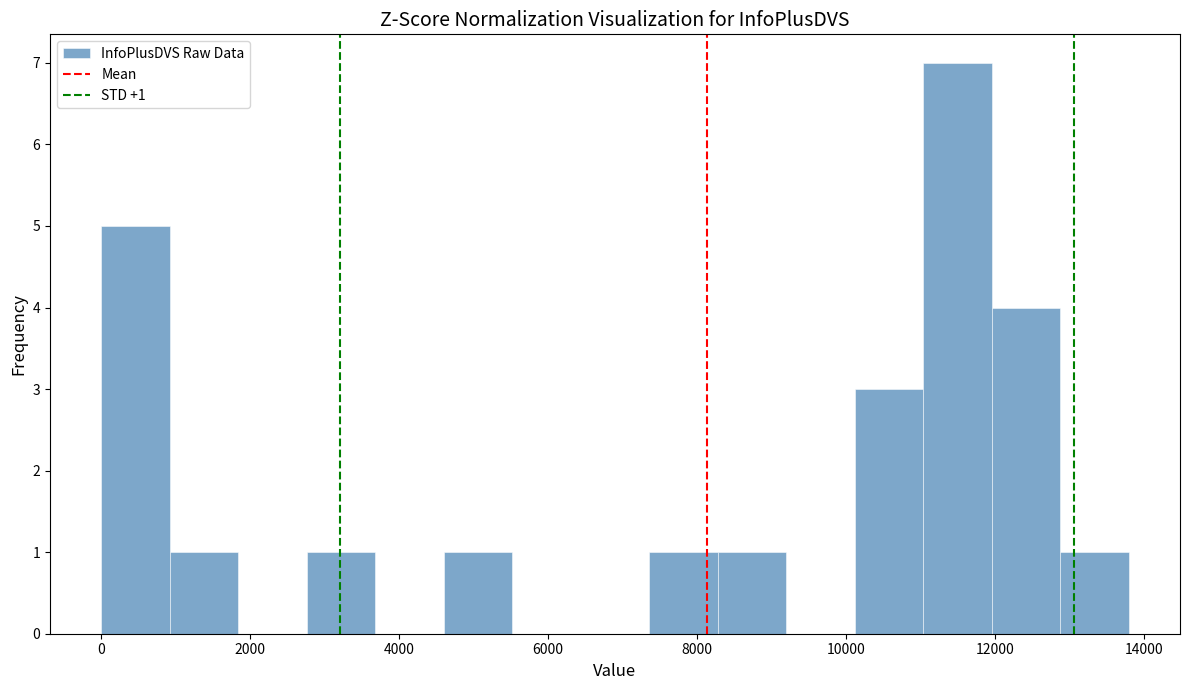

Over which range of the x-axis is the bar tallest?

11000 to 12000